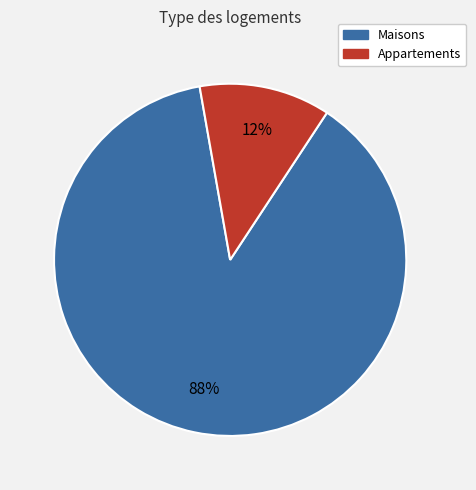

To the nearest percent, what is the average slice percentage?

50%